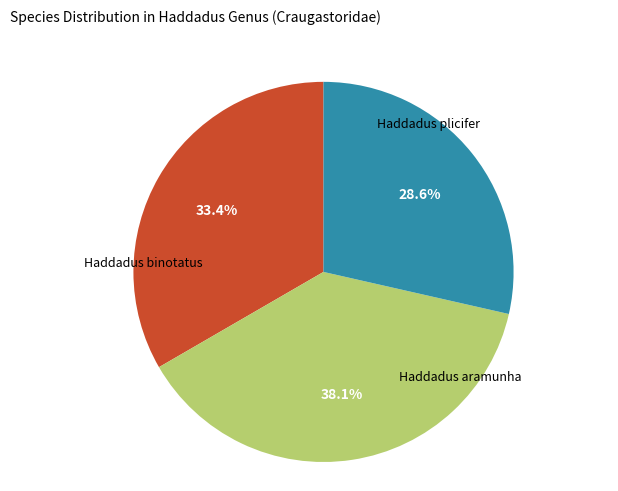

Does any single category account for the majority?

No